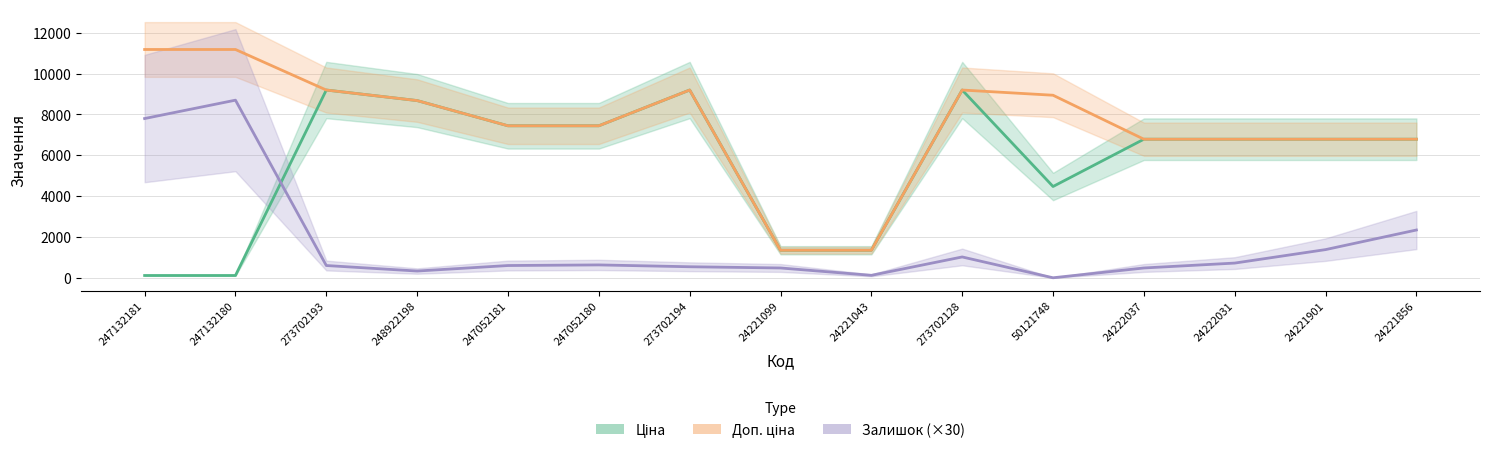

What is the label of the 1st point from the right?

24221856